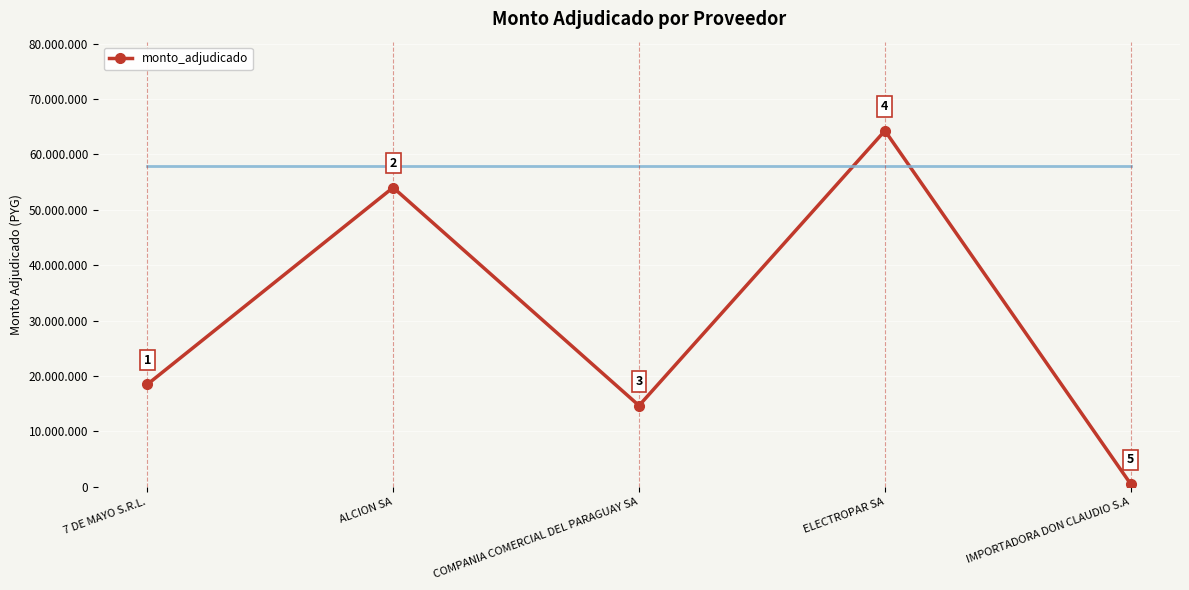

Does the chart have visible grid lines?

Yes